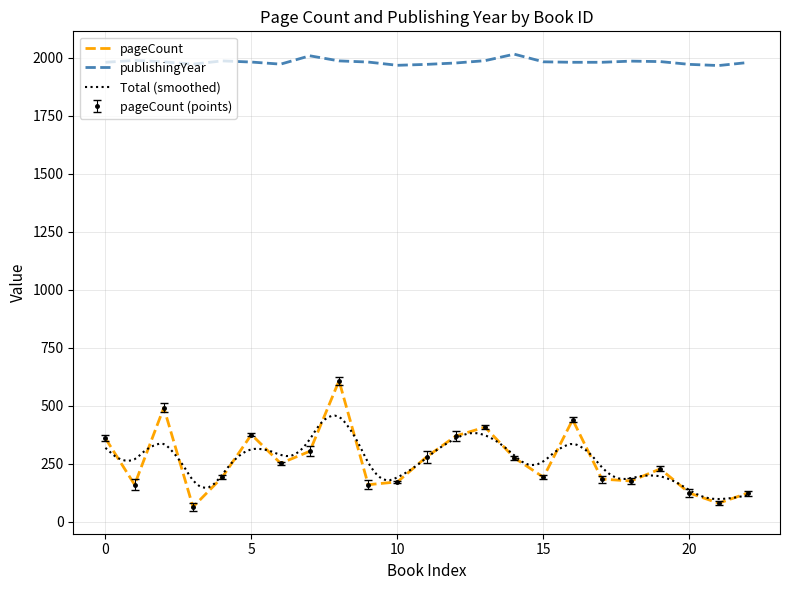

True or false: publishingYear has more than 1 points higher than both neighbors.

True